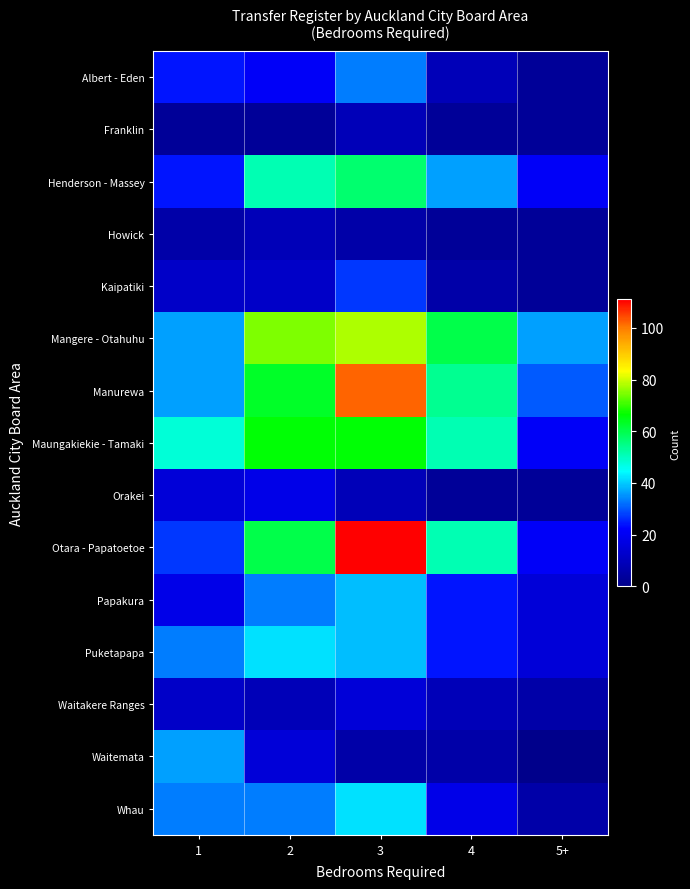

Reading right to left, list all the values displayed in this chart.

Albert - Eden: 5+=3	4=9	3=33	2=21	1=24
Franklin: 5+=3	4=3	3=9	2=3	1=3
Henderson - Massey: 5+=21	4=36	3=57	2=51	1=24
Howick: 5+=3	4=3	3=6	2=9	1=6
Kaipatiki: 5+=3	4=6	3=27	2=12	1=12
Mangere - Otahuhu: 5+=36	4=60	3=78	2=75	1=36
Manurewa: 5+=30	4=54	3=102	2=63	1=36
Maungakiekie - Tamaki: 5+=21	4=51	3=66	2=66	1=48
Orakei: 5+=3	4=3	3=9	2=18	1=15
Otara - Papatoetoe: 5+=21	4=51	3=111	2=60	1=27
Papakura: 5+=15	4=24	3=39	2=33	1=18
Puketapapa: 5+=15	4=24	3=39	2=42	1=33
Waitakere Ranges: 5+=6	4=9	3=15	2=9	1=12
Waitemata: 5+=0	4=6	3=6	2=15	1=36
Whau: 5+=6	4=18	3=42	2=33	1=33